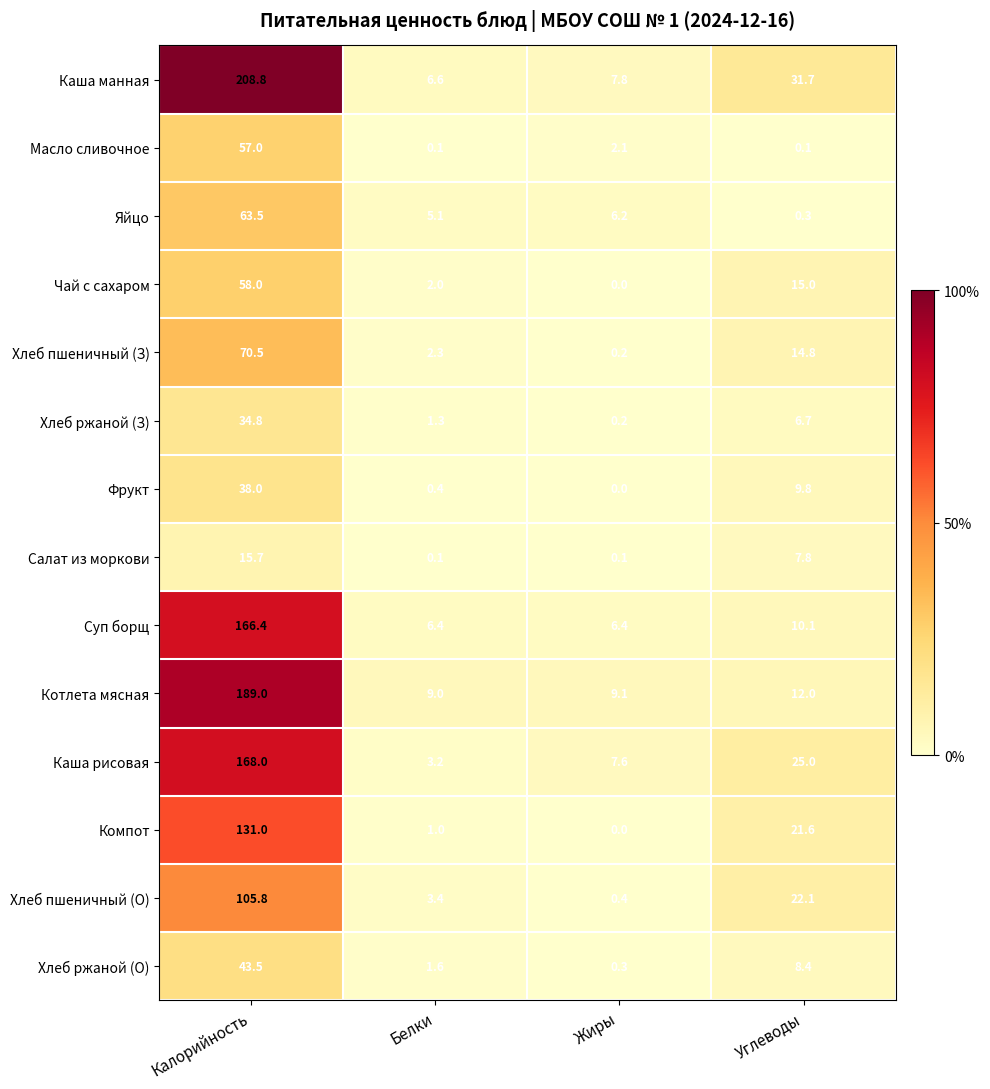

How many data points in Компот are above 21?

2